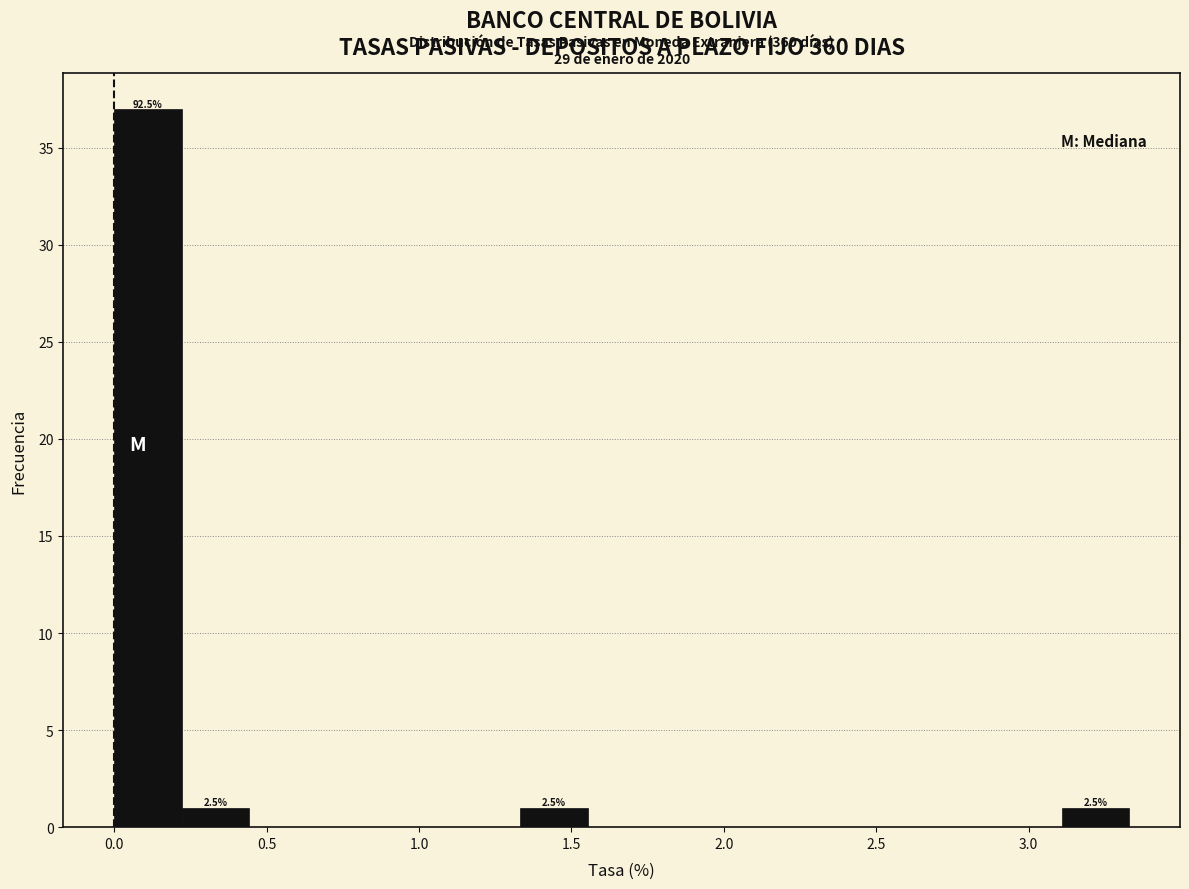

Which range on the x-axis has the tallest bar?

0.00 to 0.20